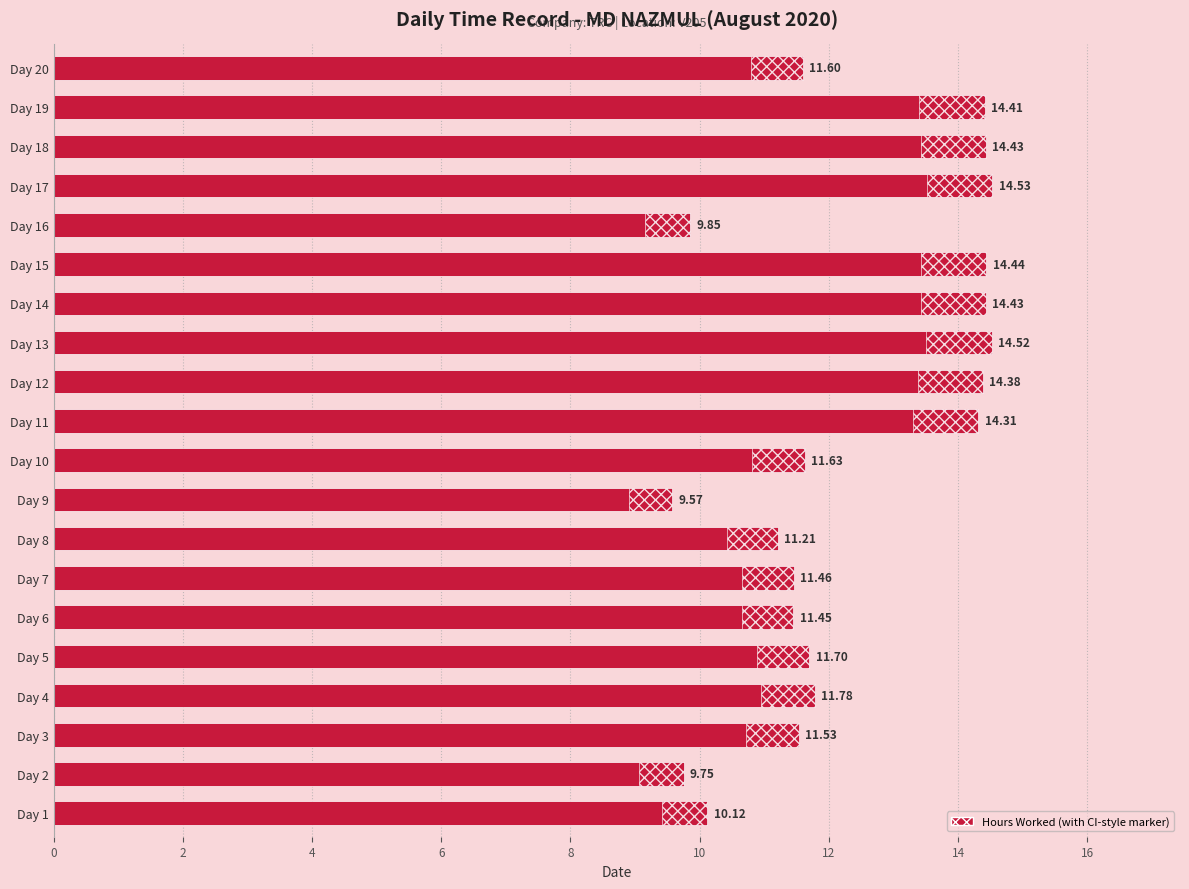

What is the sum of the values at Day 12 and Day 8?

25.6